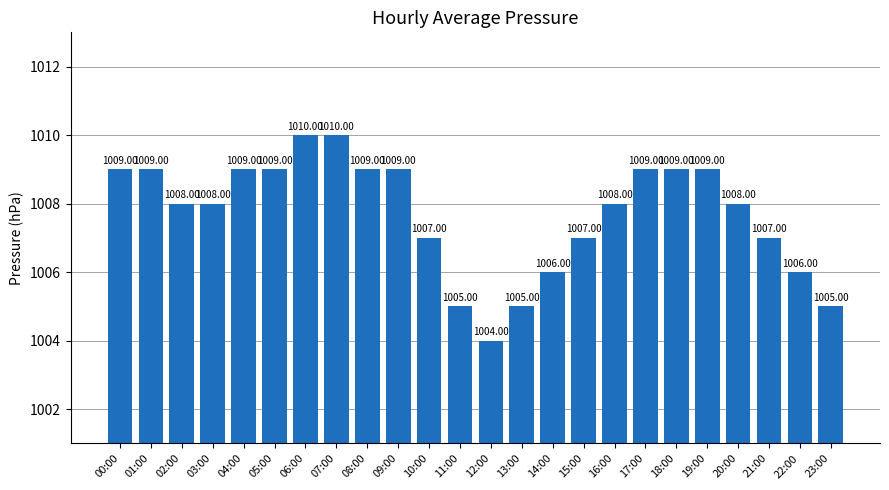

What is the sum of the values at 19:00 and 11:00?

2014